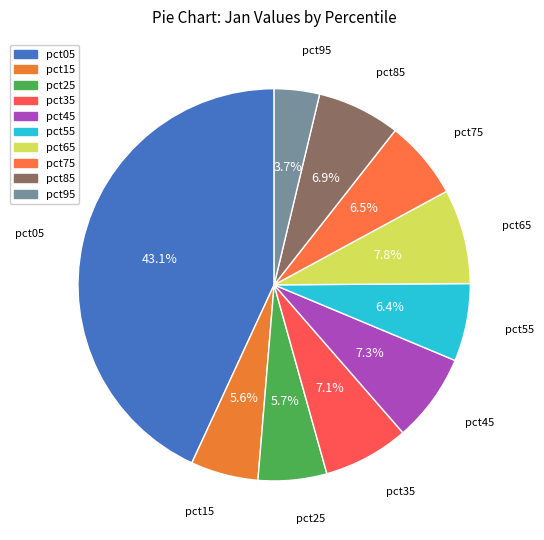

Does pct85 account for over 50% of the chart?

No